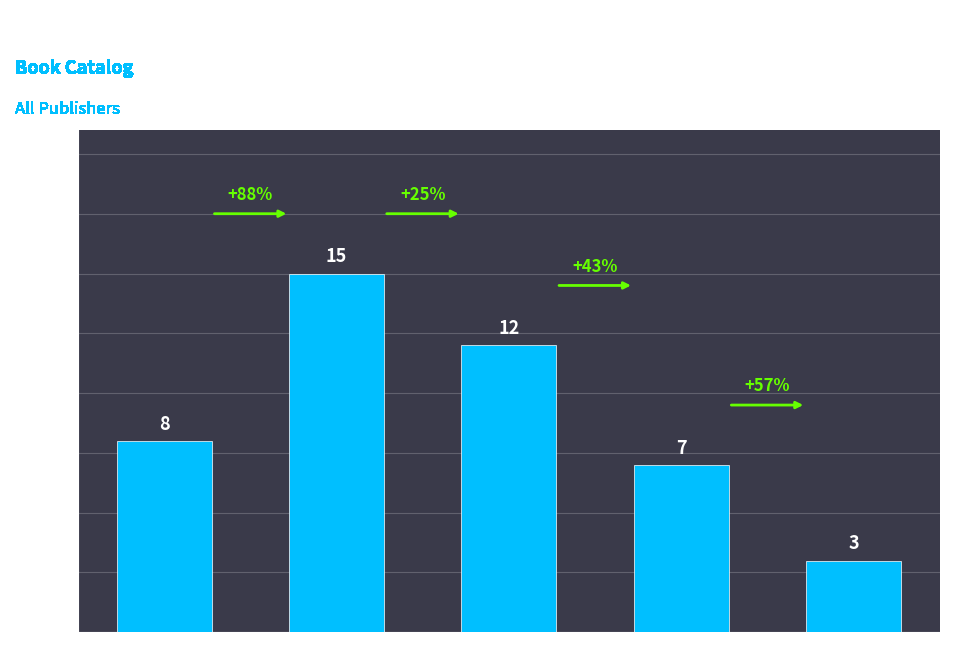

What is the sum of all values?

45